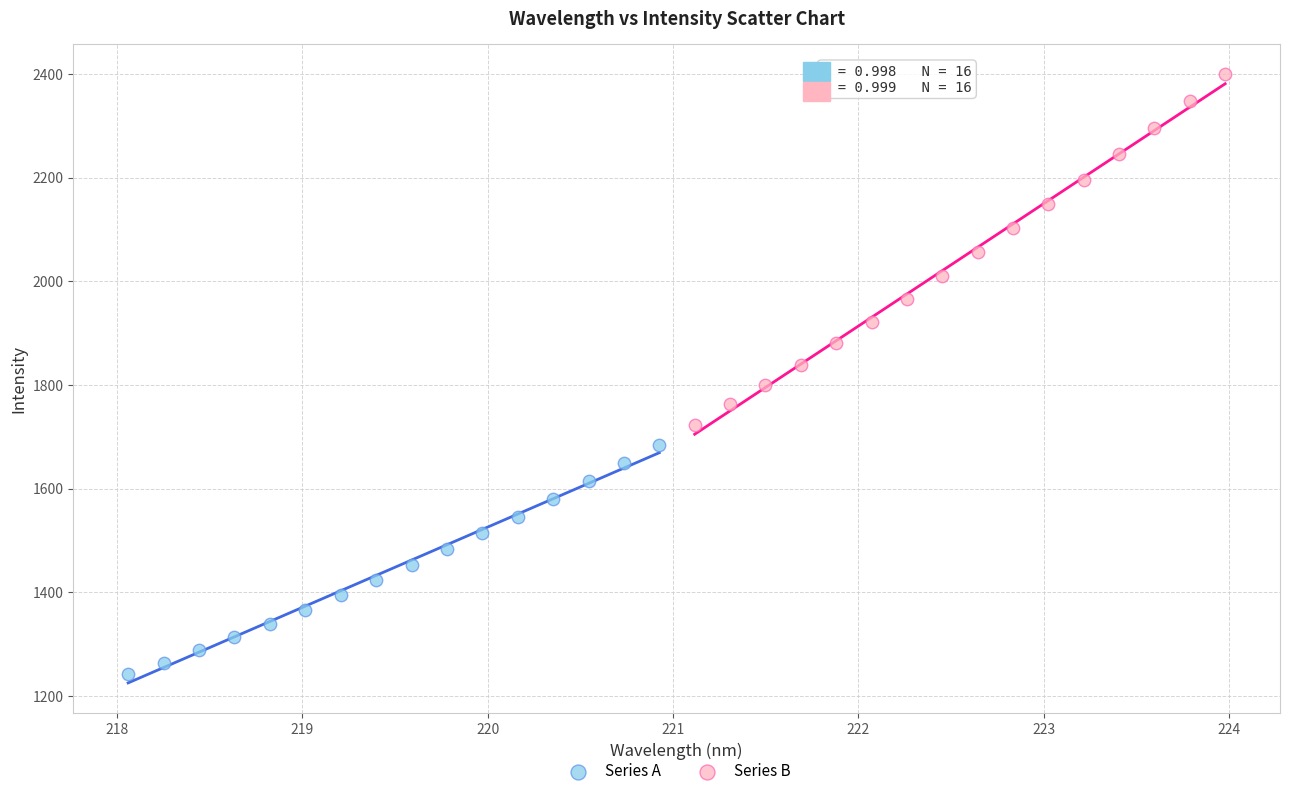

Which series contains the highest Y value?

Series B